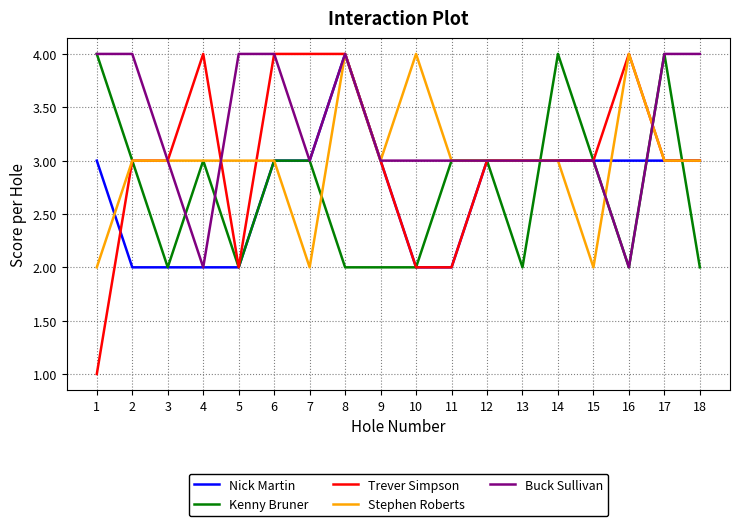

Which series has the largest range (max minus min)?

Trever Simpson